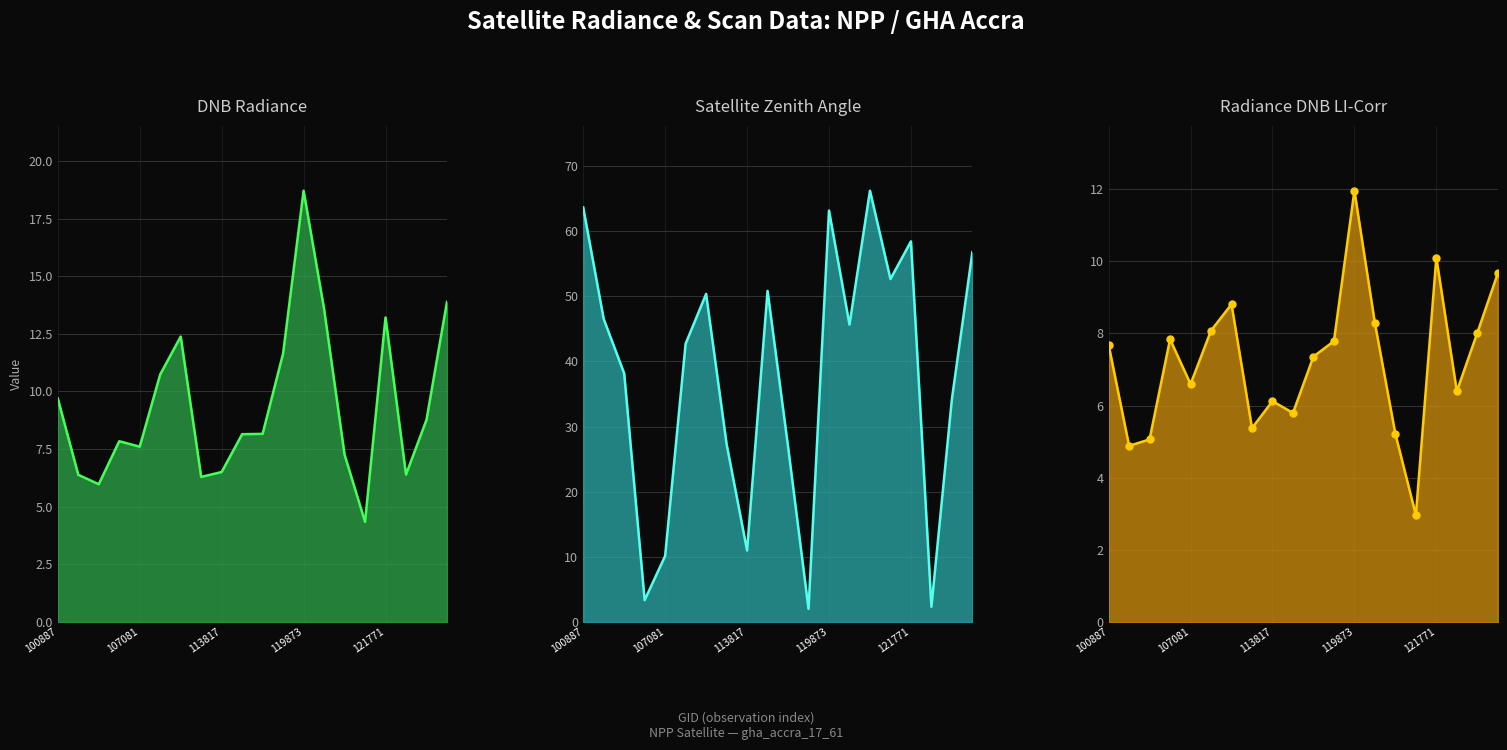

How many times do DNB Radiance line and Satellite Zenith Angle line cross each other?

6